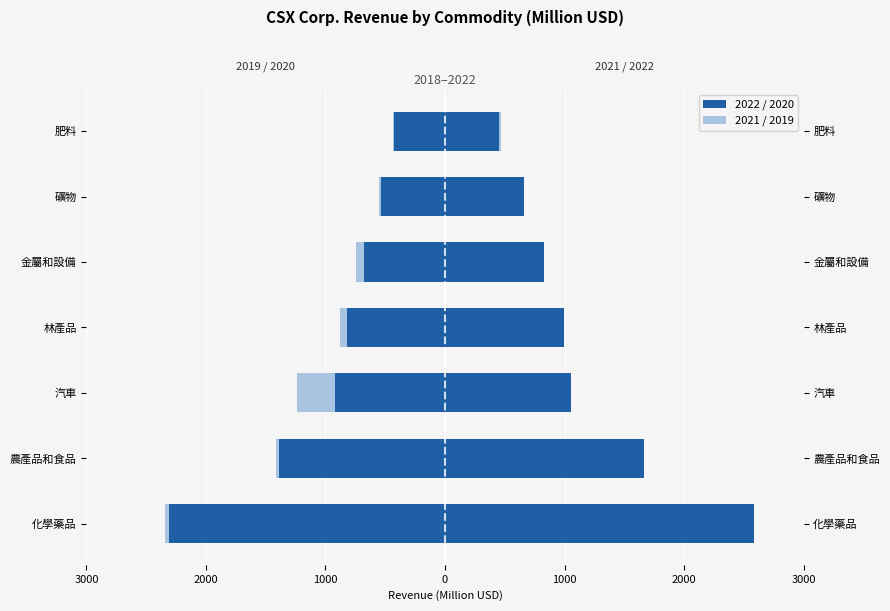

How many bars are there in total?

28